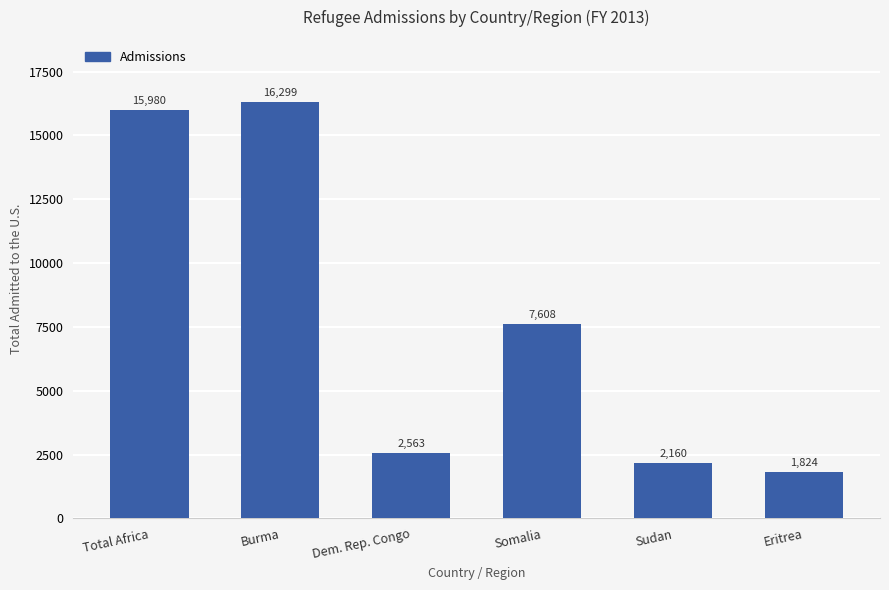

The value at Total Africa is 15980. True or false?

True